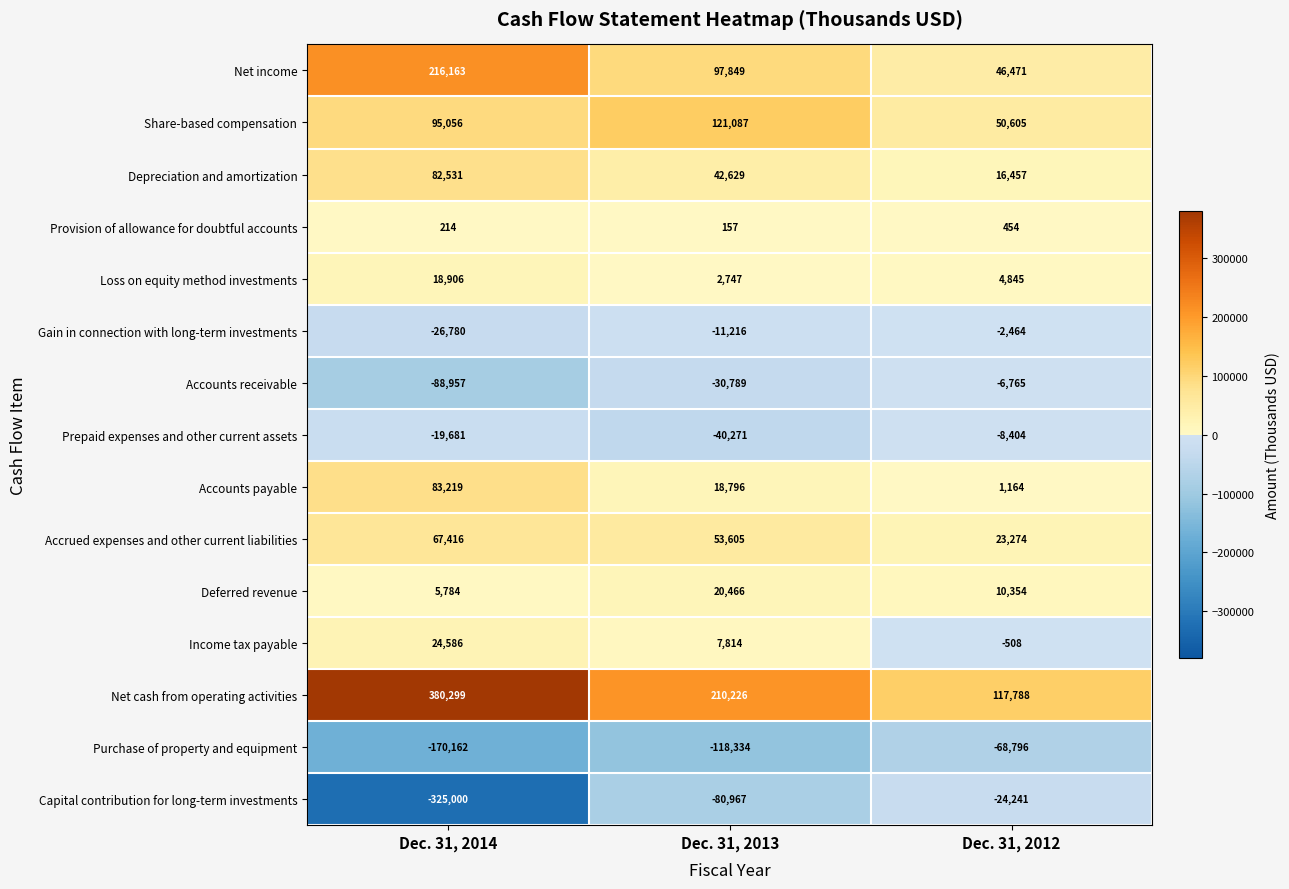

What is the maximum value shown in the chart?

380299